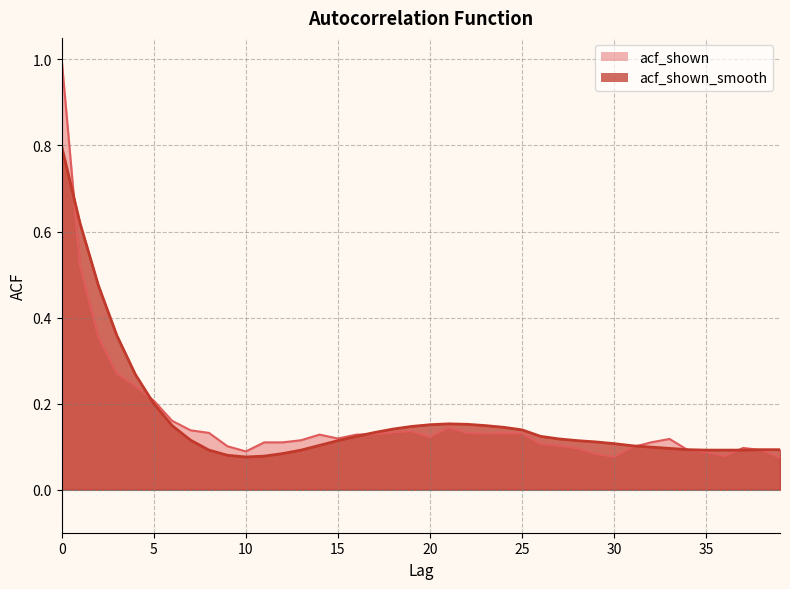

The acf_shown_smooth series shows 0.1 at 35. True or false?

False